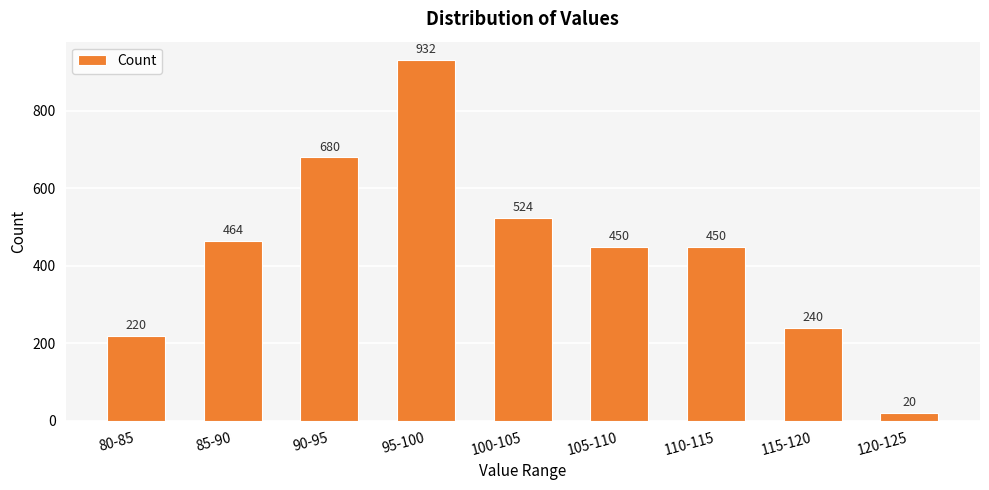

What position from the right is 120-125?

1